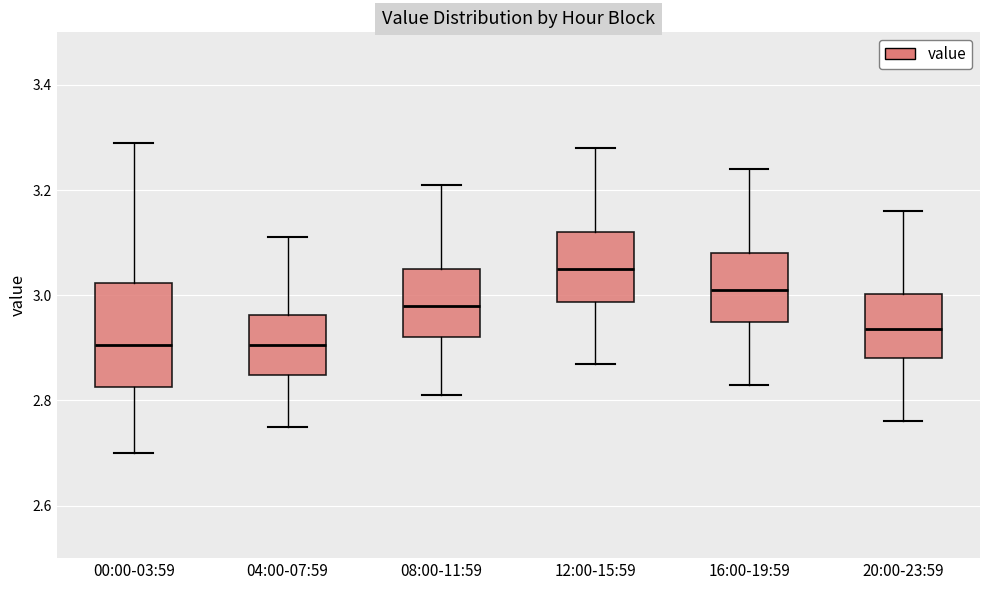

Which box is the tallest, from its lower edge to its upper edge?

00:00-03:59